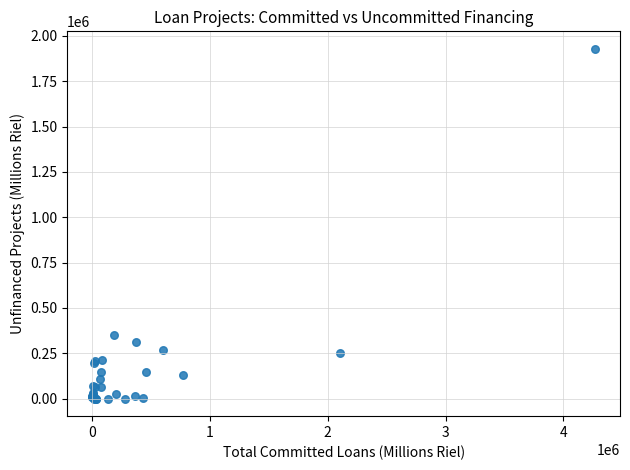

What Y value in the scatter plot is closest to 964601?

353539